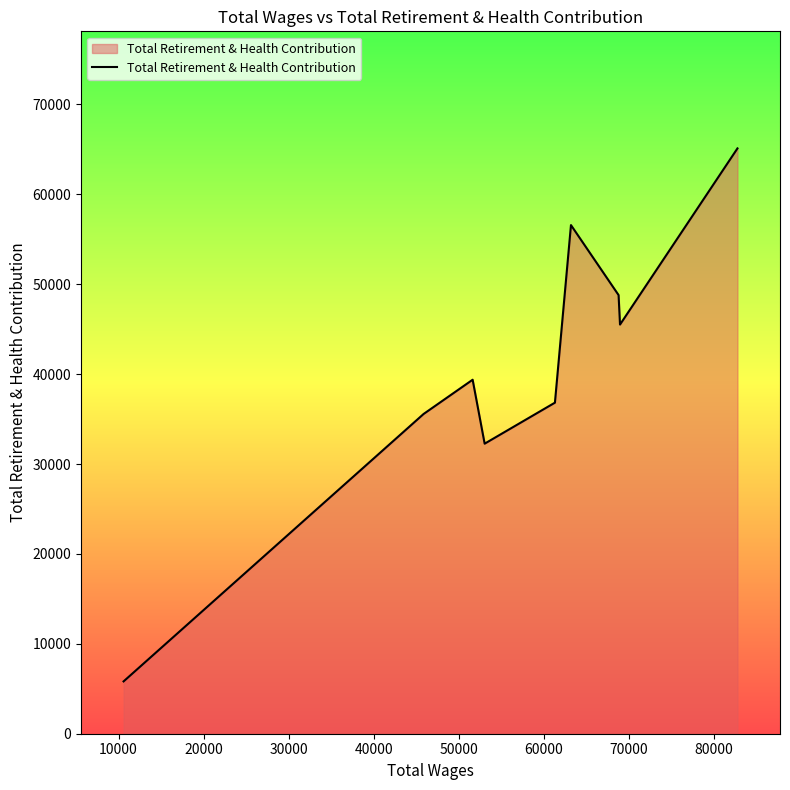

What is the difference between the maximum and minimum values?

59290